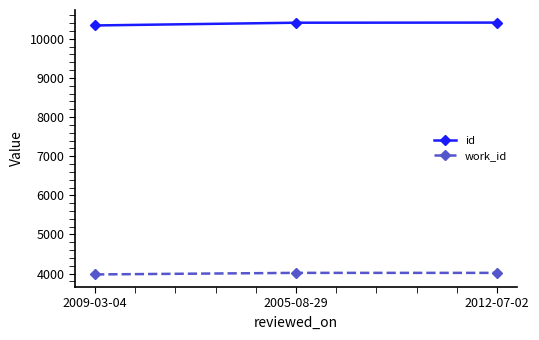

What is the value of the id point at the 2nd from the left?

10409